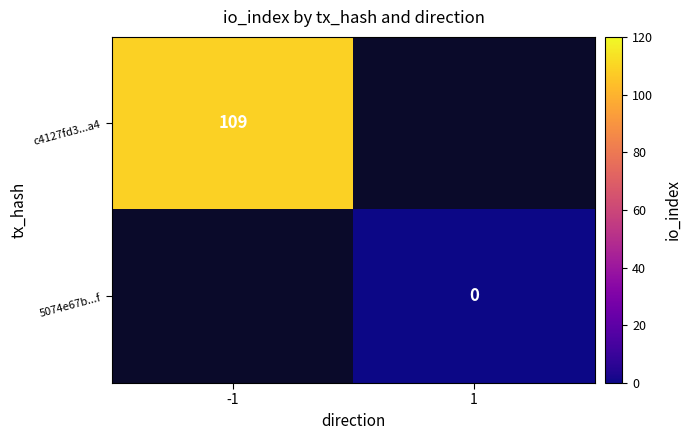

The c4127fd3...a4 series shows 69 at -1. True or false?

False